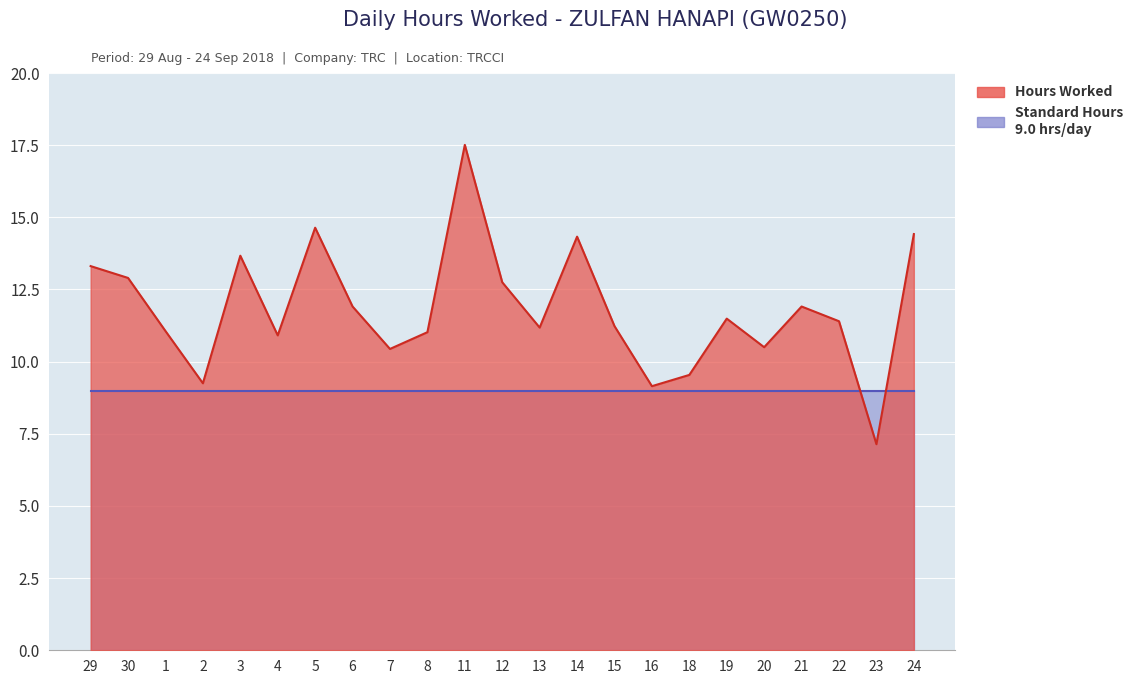

At which label is the value closest to 12?

6